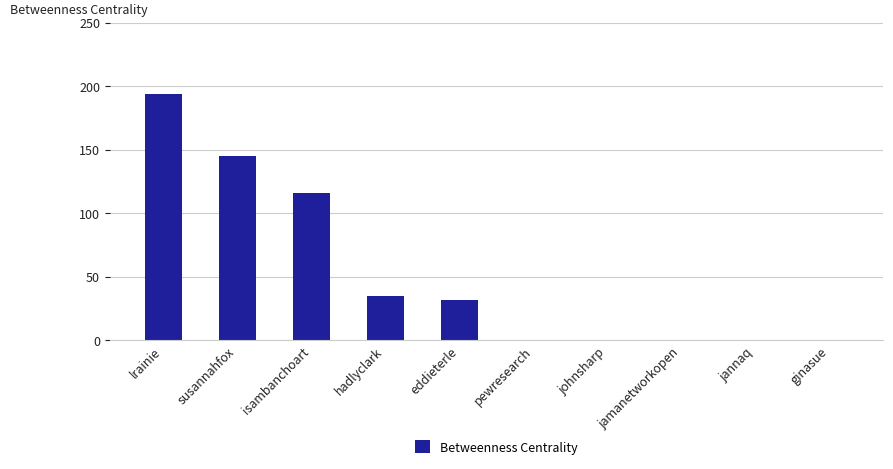

What is the sum of the values at eddieterle and jamanetworkopen?

32